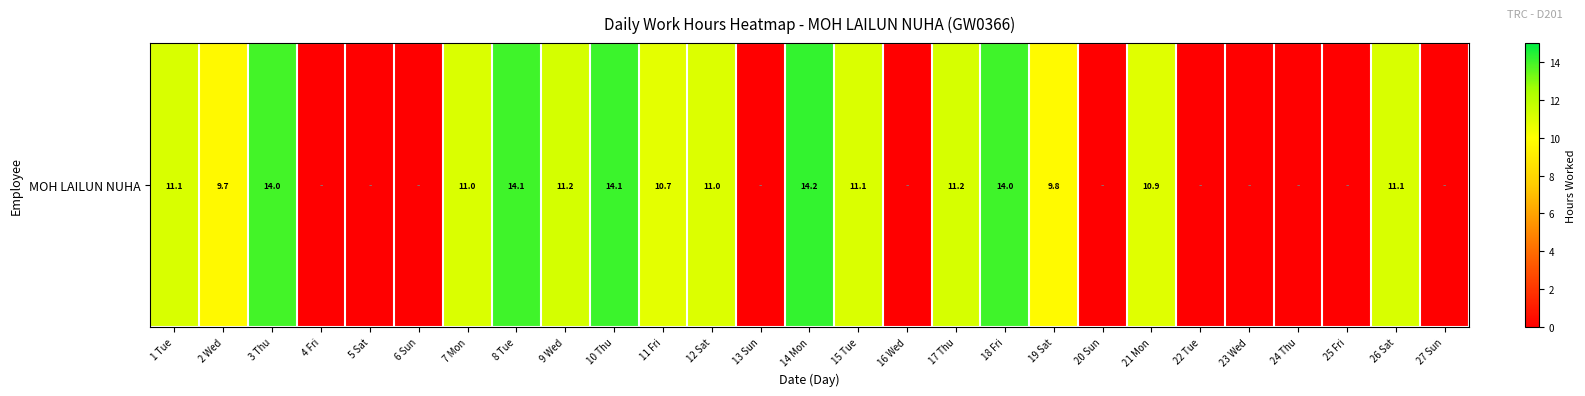

Rank the categories by value from lowest to highest.

4 Fri, 5 Sat, 6 Sun, 13 Sun, 16 Wed, 20 Sun, 22 Tue, 23 Wed, 24 Thu, 25 Fri, 27 Sun, 2 Wed, 19 Sat, 11 Fri, 21 Mon, 12 Sat, 7 Mon, 15 Tue, 1 Tue, 26 Sat, 17 Thu, 9 Wed, 3 Thu, 18 Fri, 8 Tue, 10 Thu, 14 Mon